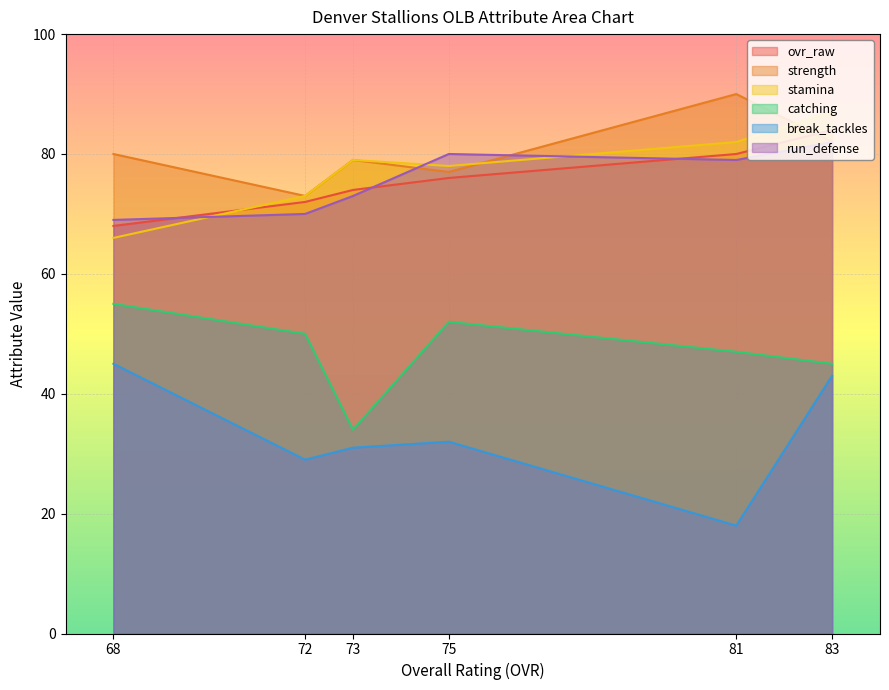

List the labels in order of run_defense value, largest first.

83, 75, 81, 73, 72, 68